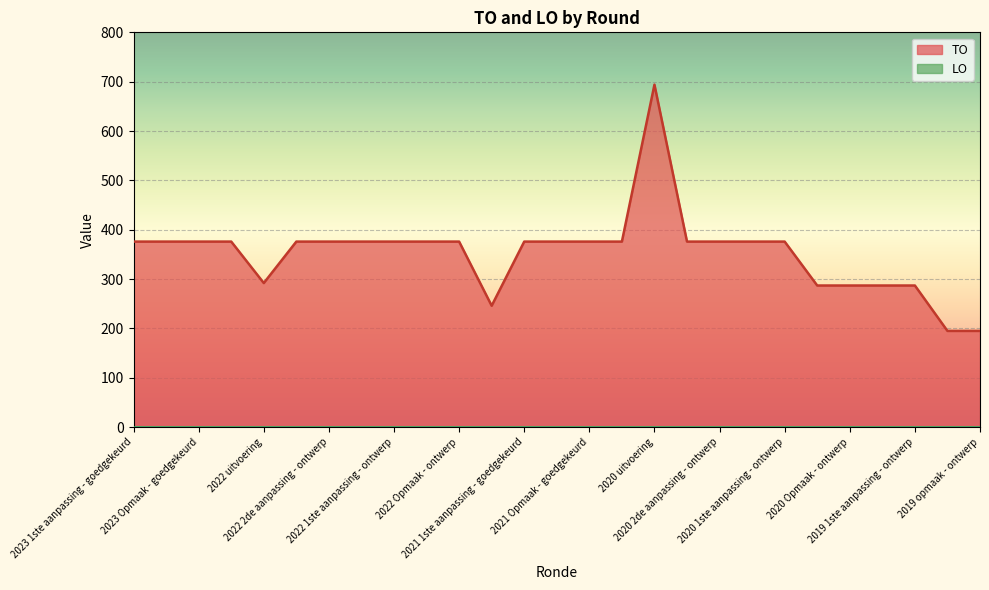

How many values are below 376?

8